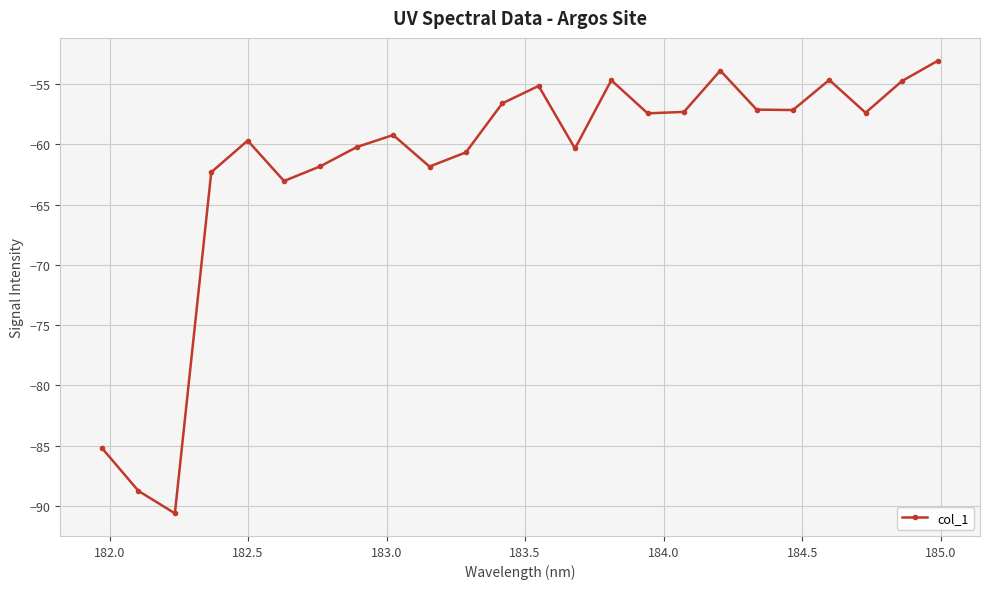

Count the number of data series in this chart.

1